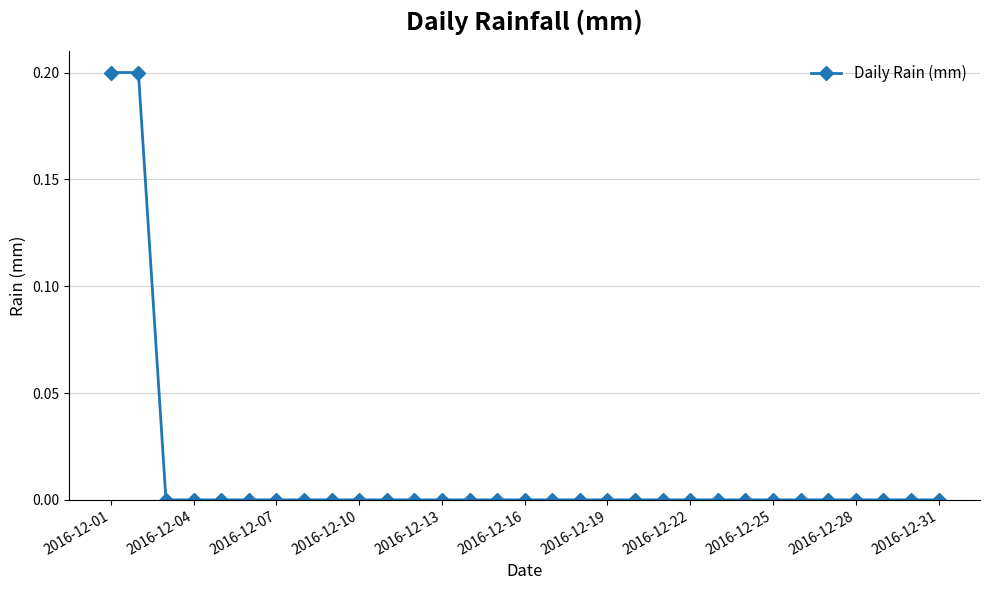

What is the sum of all values?

0.4